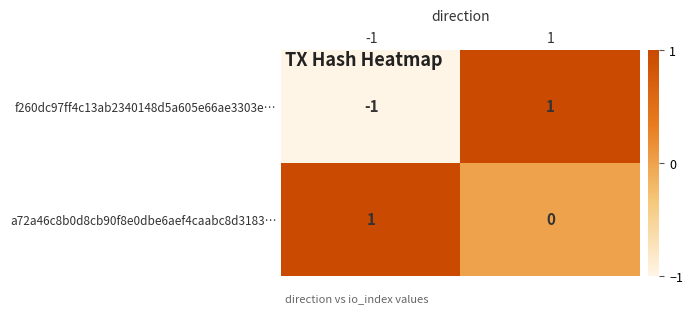

How many distinct data groups are displayed?

2